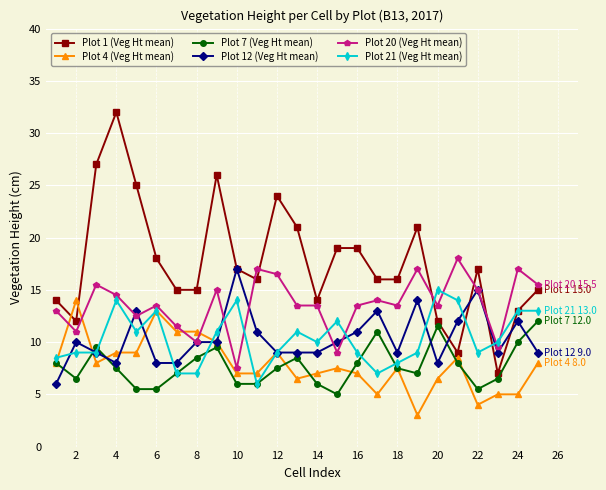

What is the minimum value for Plot 12 (Veg Ht mean)?

6.0